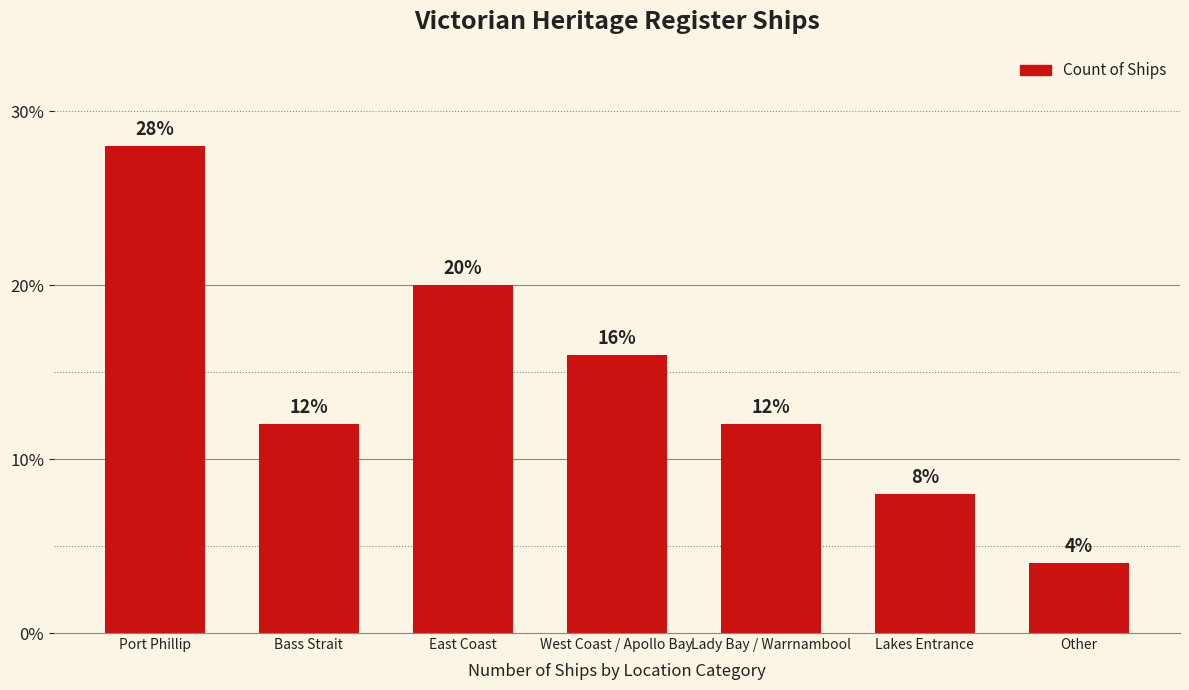

Reading left to right, transcribe all the data shown in this chart.

Port Phillip=28.0	Bass Strait=12.0	East Coast=20.0	West Coast / Apollo Bay=16.0	Lady Bay / Warrnambool=12.0	Lakes Entrance=8.0	Other=4.0